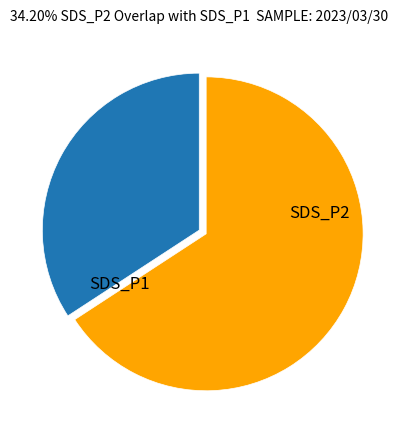

Does any single category account for the majority?

Yes